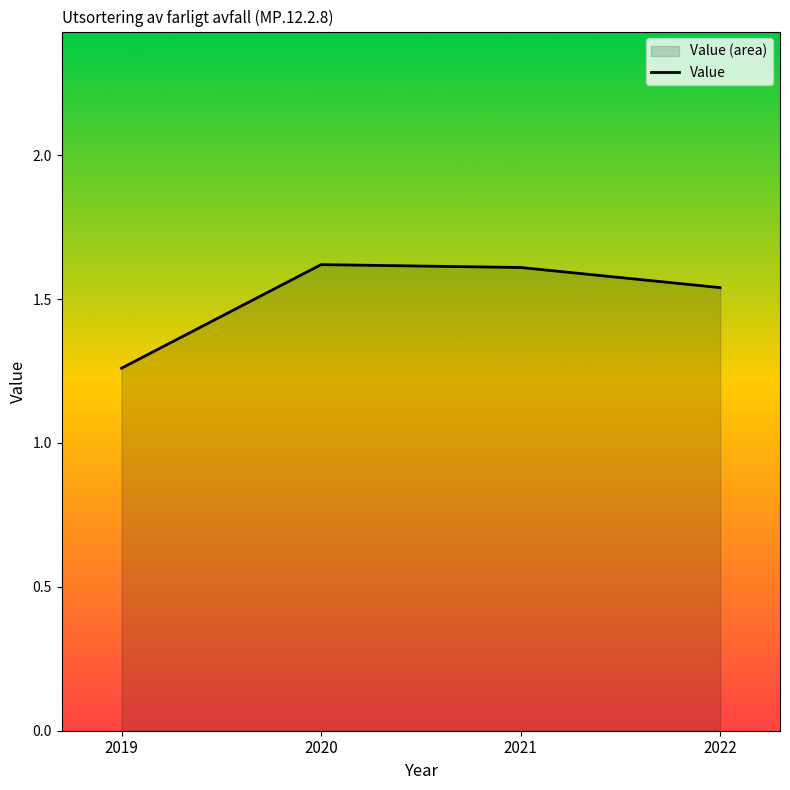

Rank the categories by value from lowest to highest.

2019, 2022, 2021, 2020